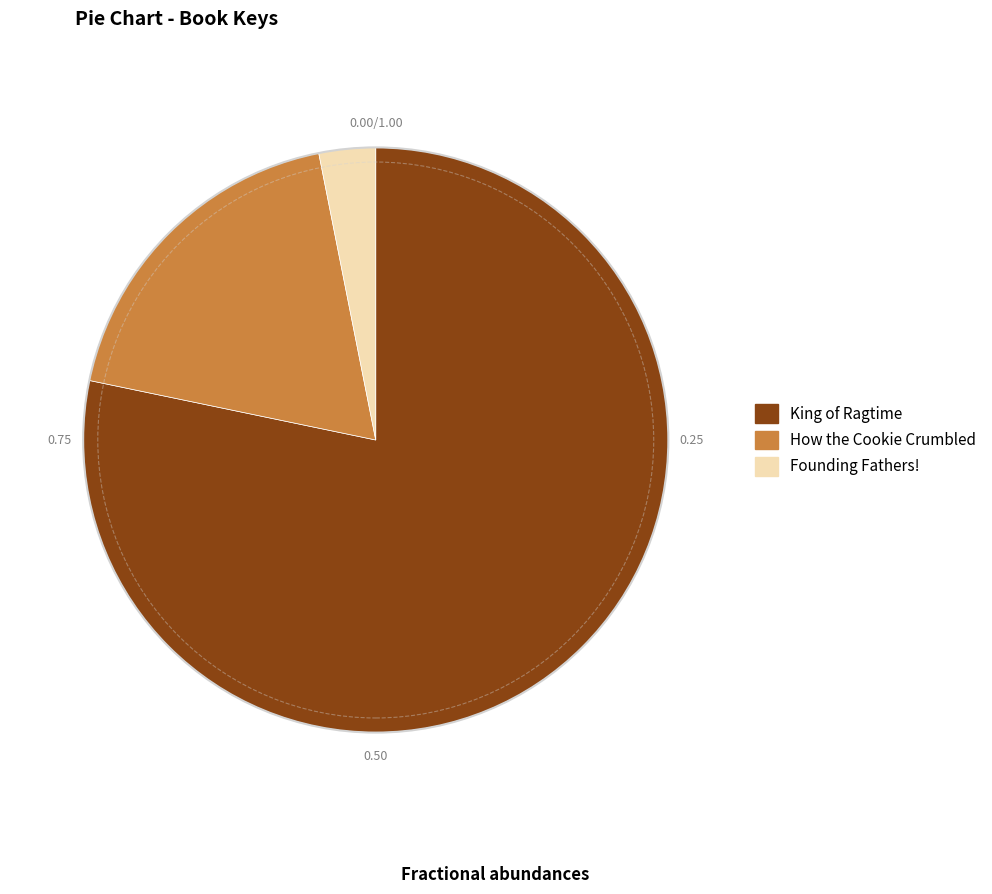

How many segments does this pie chart have?

3